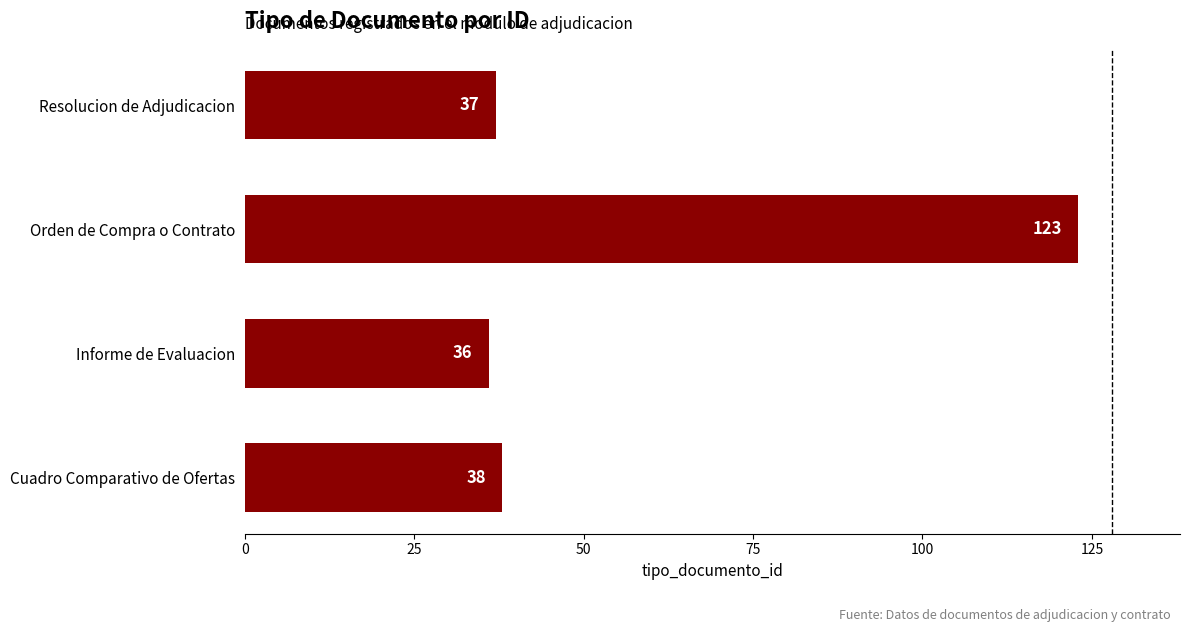

Between Orden de Compra o Contrato and Cuadro Comparativo de Ofertas, which is larger?

Orden de Compra o Contrato